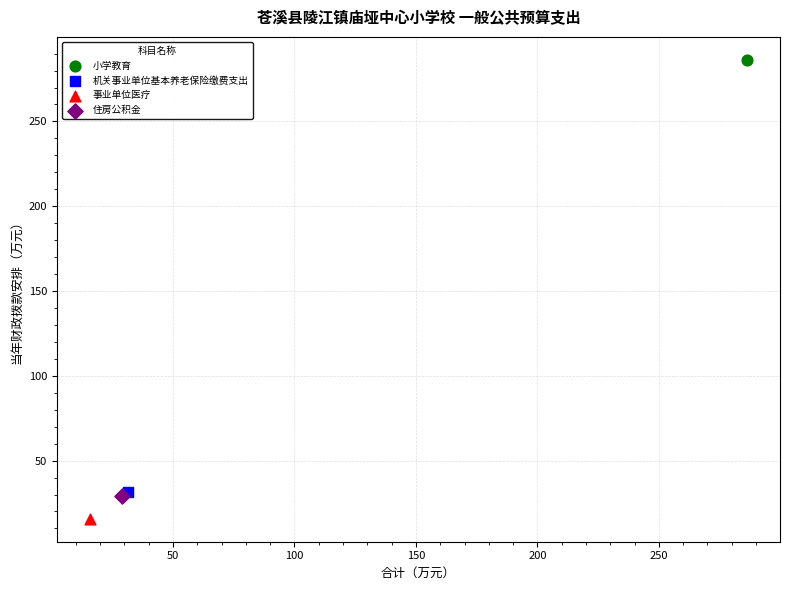

What are all the series names shown in the legend?

小学教育, 机关事业单位基本养老保险缴费支出, 事业单位医疗, 住房公积金